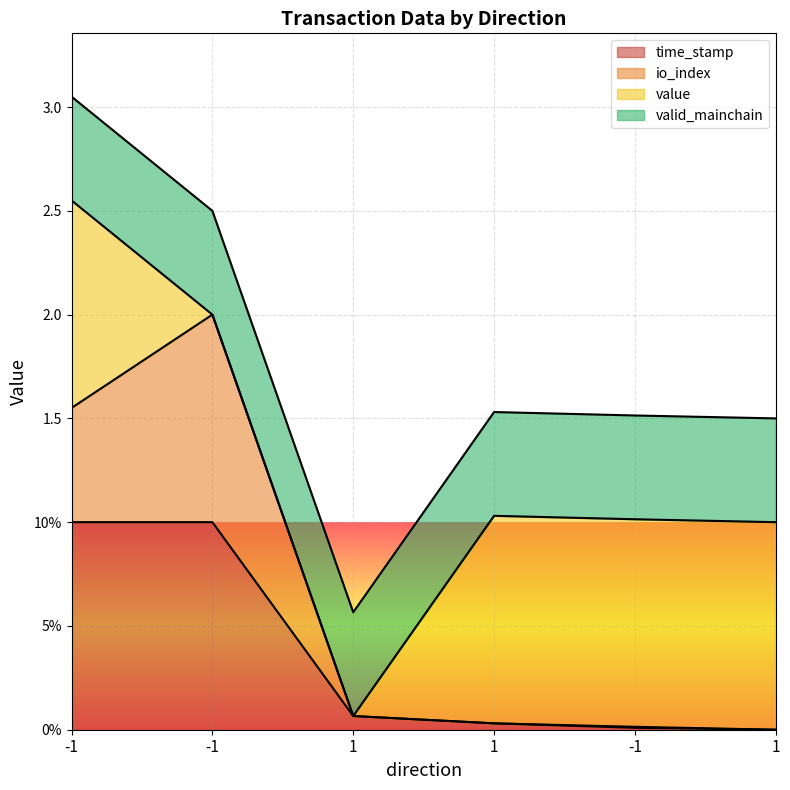

True or false: time_stamp has a value of 0.0 at -1.

True